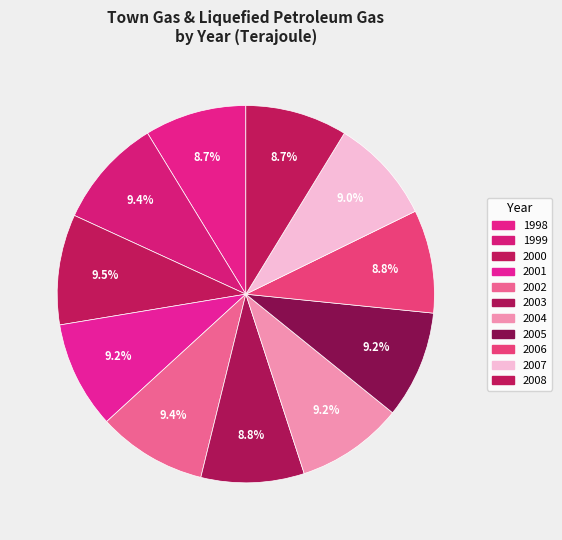

Is there any slice that represents more than half of the pie?

No